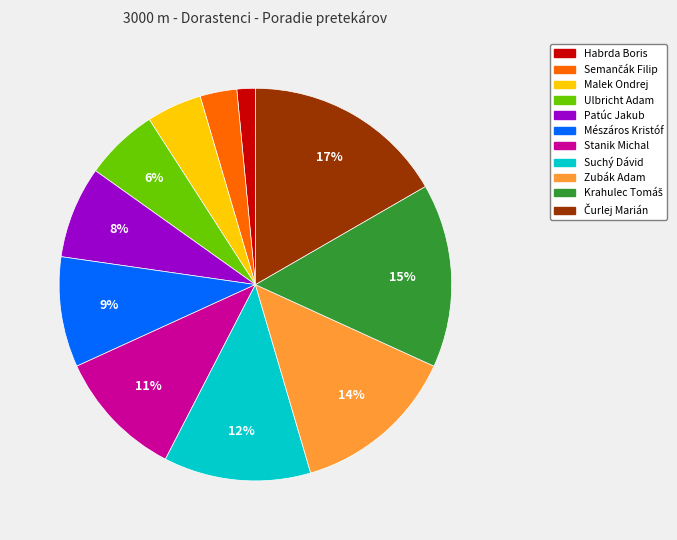

Count the number of slices in the pie.

11